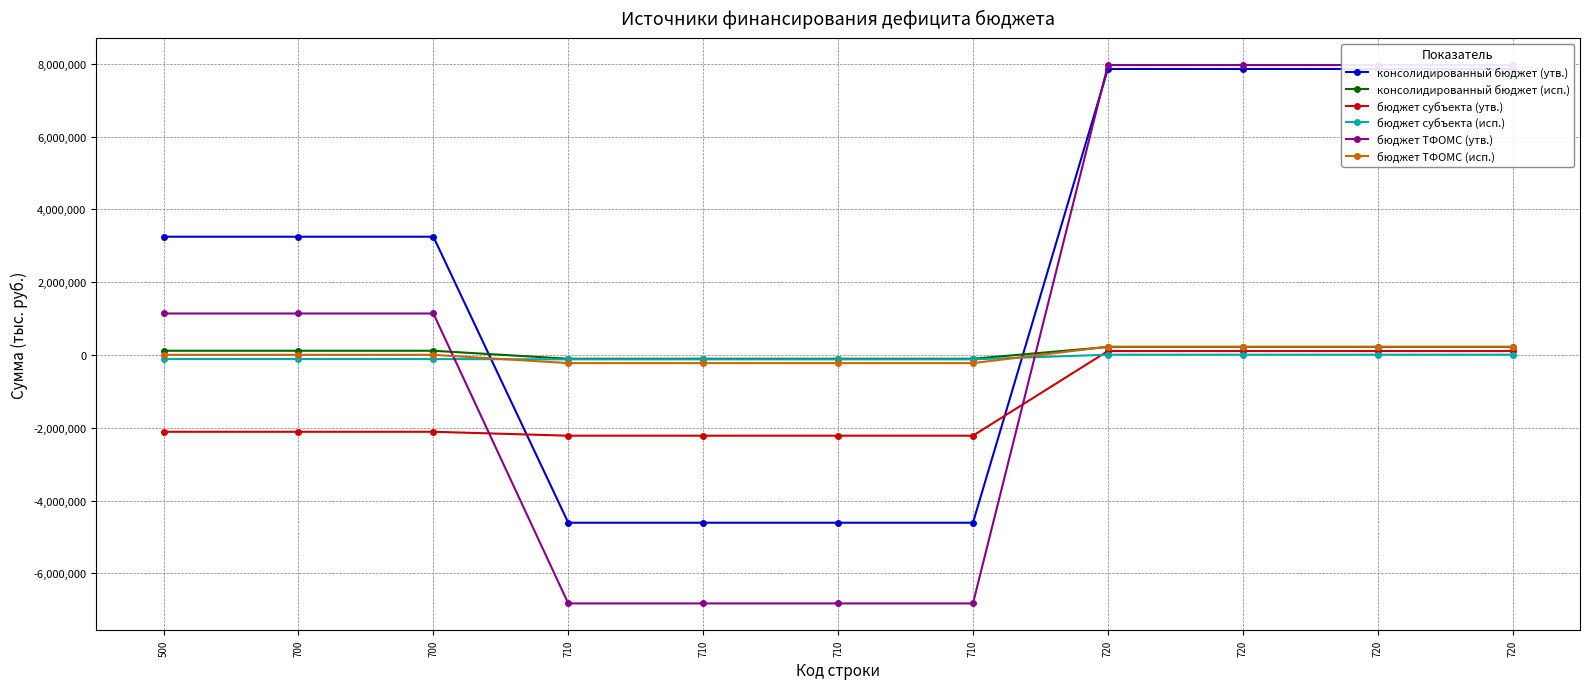

Reading left to right, list all the values displayed in this chart.

консолидированный бюджет (утв.): 500=3249050.0	700=3249050.0	700=3249050.0	710=-4607600.0	710=-4607600.0	710=-4607600.0	710=-4607600.0	720=7856650.0	720=7856650.0	720=7856650.0	720=7856650.0
консолидированный бюджет (исп.): 500=116317.7	700=116317.7	700=116317.7	710=-103406.1	710=-103406.1	710=-103406.1	710=-103406.1	720=219723.7	720=219723.7	720=219723.7	720=219723.7
бюджет субъекта (утв.): 500=-2109200.0	700=-2109200.0	700=-2109200.0	710=-2217100.0	710=-2217100.0	710=-2217100.0	710=-2217100.0	720=107900.0	720=107900.0	720=107900.0	720=107900.0
бюджет субъекта (исп.): 500=-111515.6	700=-111515.6	700=-111515.6	710=-120000.0	710=-120000.0	710=-120000.0	710=-120000.0	720=8484.4	720=8484.4	720=8484.4	720=8484.4
бюджет ТФОМС (утв.): 500=1139850.0	700=1139850.0	700=1139850.0	710=-6824700.0	710=-6824700.0	710=-6824700.0	710=-6824700.0	720=7964550.0	720=7964550.0	720=7964550.0	720=7964550.0
бюджет ТФОМС (исп.): 500=4802.1	700=4802.1	700=4802.1	710=-223406.0	710=-223406.0	710=-223406.0	710=-223406.0	720=228208.1	720=228208.1	720=228208.1	720=228208.1